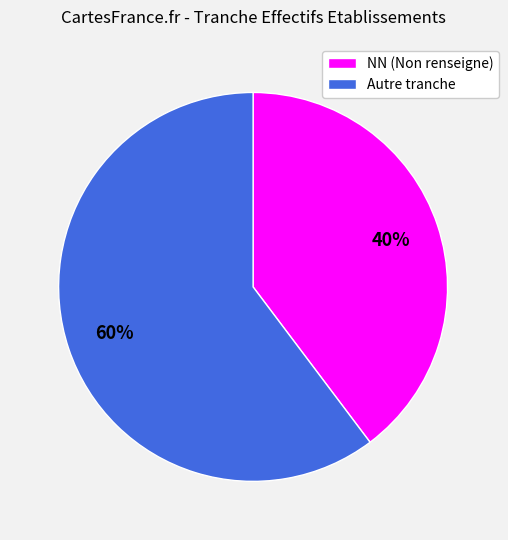

Combined, do NN (Non renseigne) and Autre tranche account for over 50%?

Yes